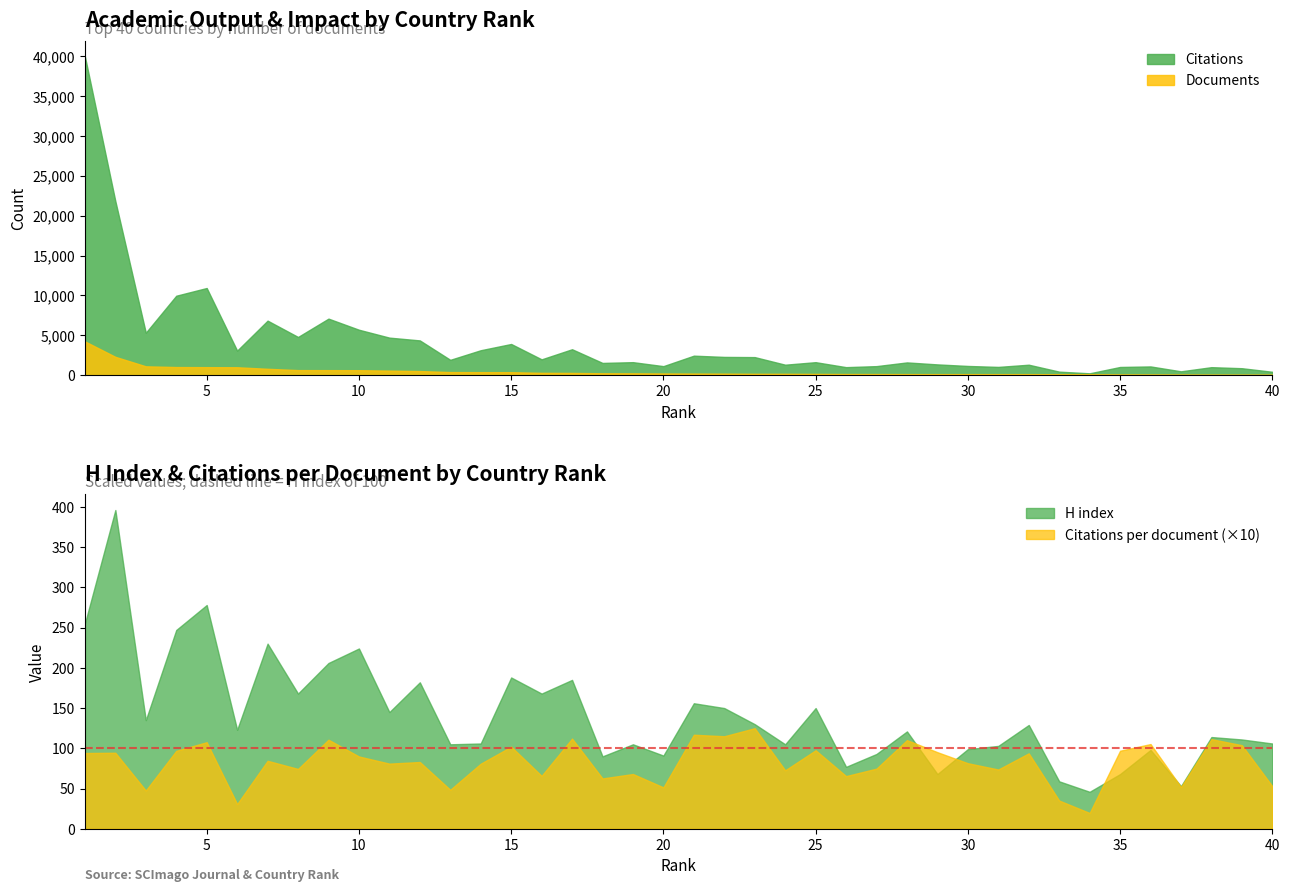

Between 19 and 38, which series saw the biggest shift?

Citations